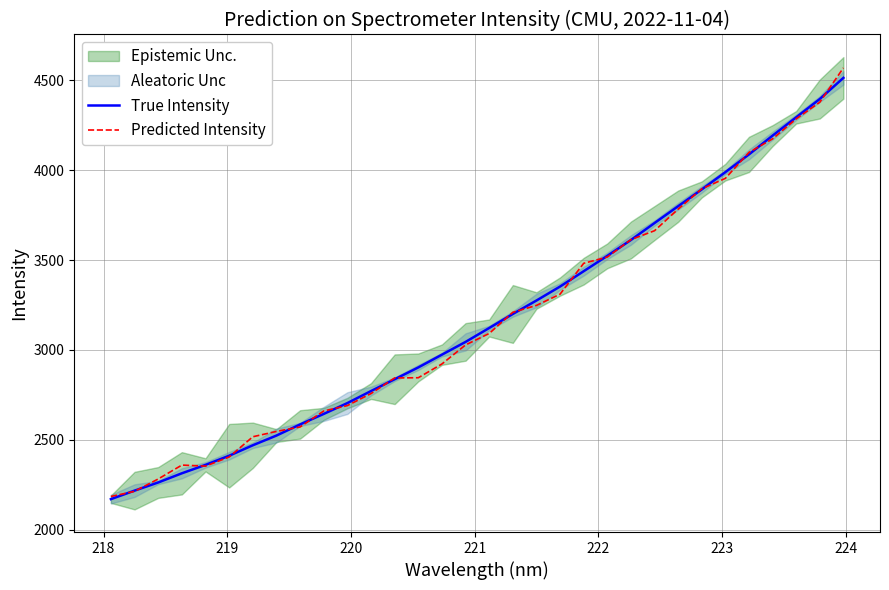

What is the minimum value for True Intensity?

2169.4